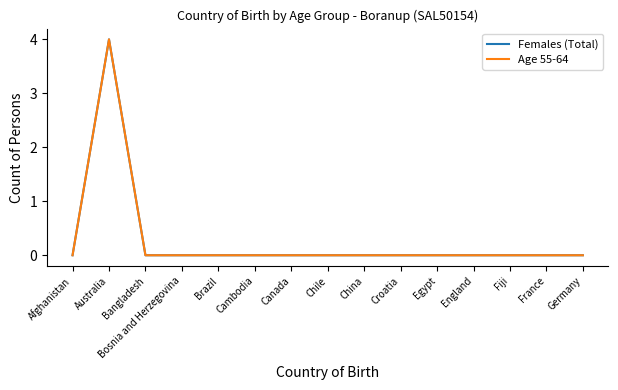

What are all the series names shown in the legend?

Females (Total), Age 55-64